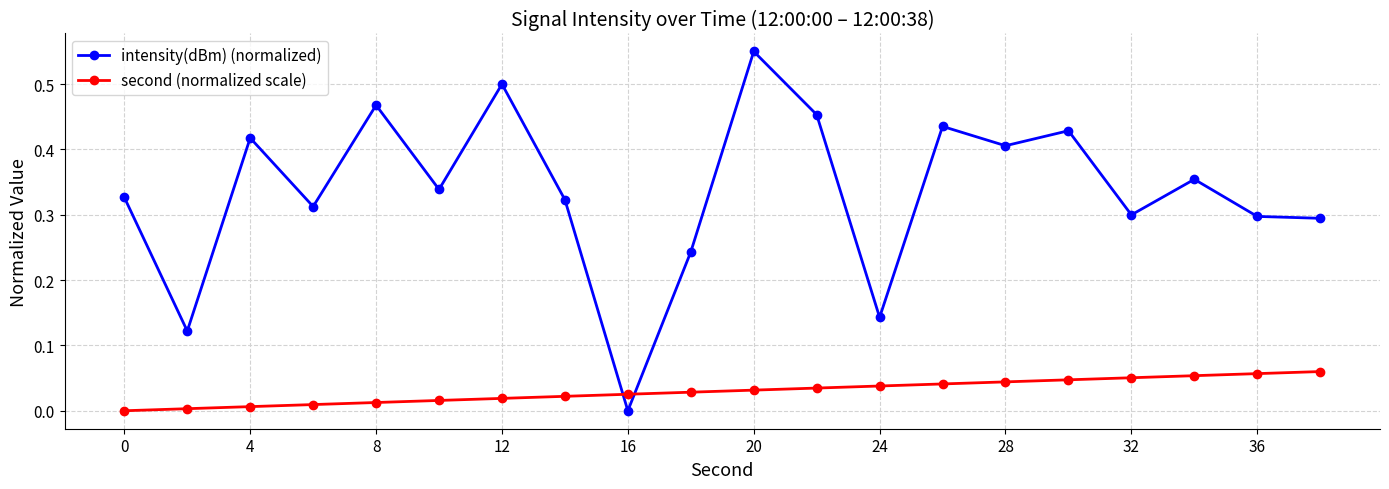

How many interior local peaks does the intensity(dBm) (normalized) series have?

7